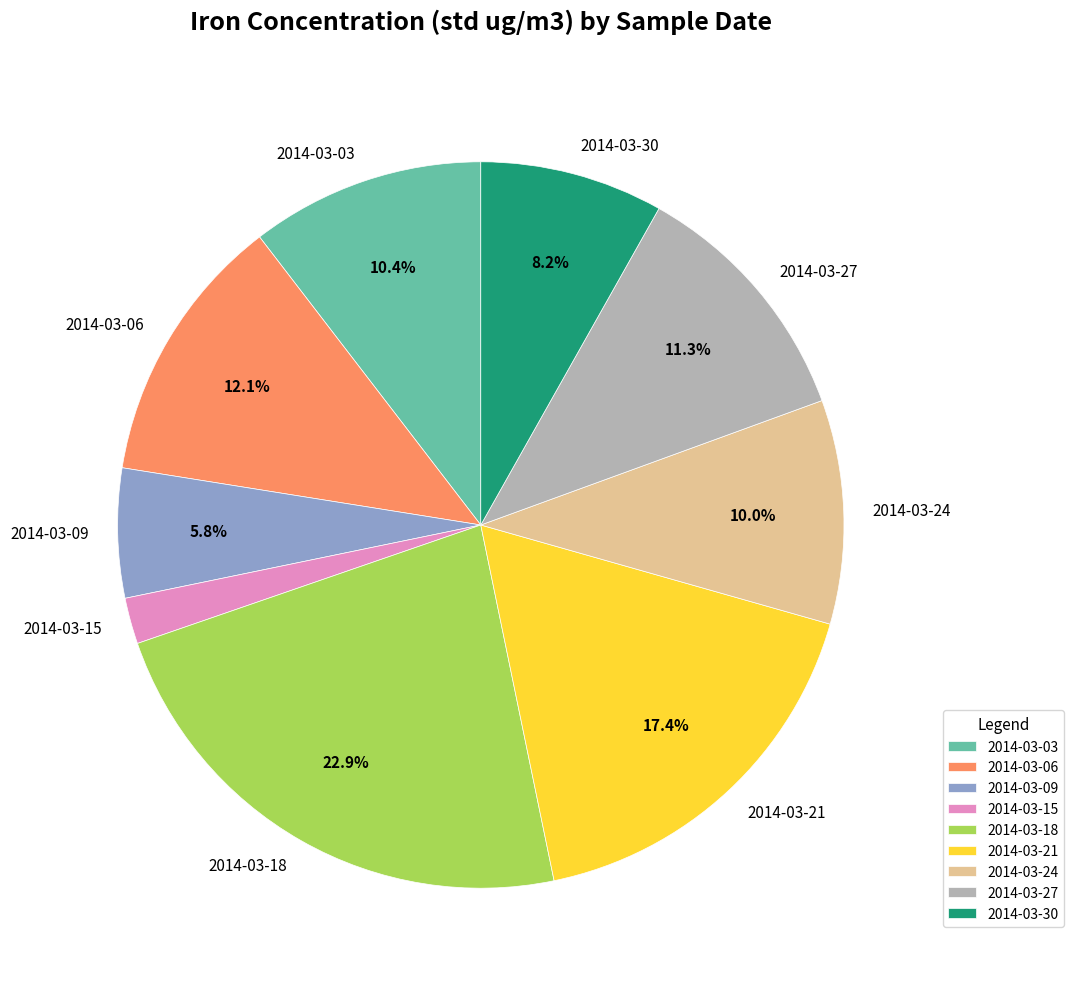

To the nearest percent, what is the difference between the 2014-03-24 and 2014-03-18 slice percentages?

13%